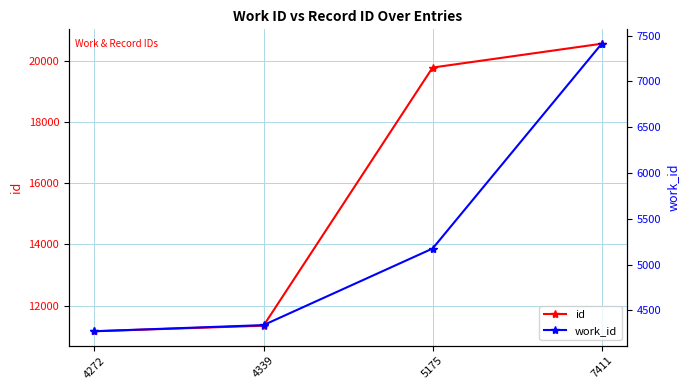

Is it true that work_id equals 8317 at 5175?

False